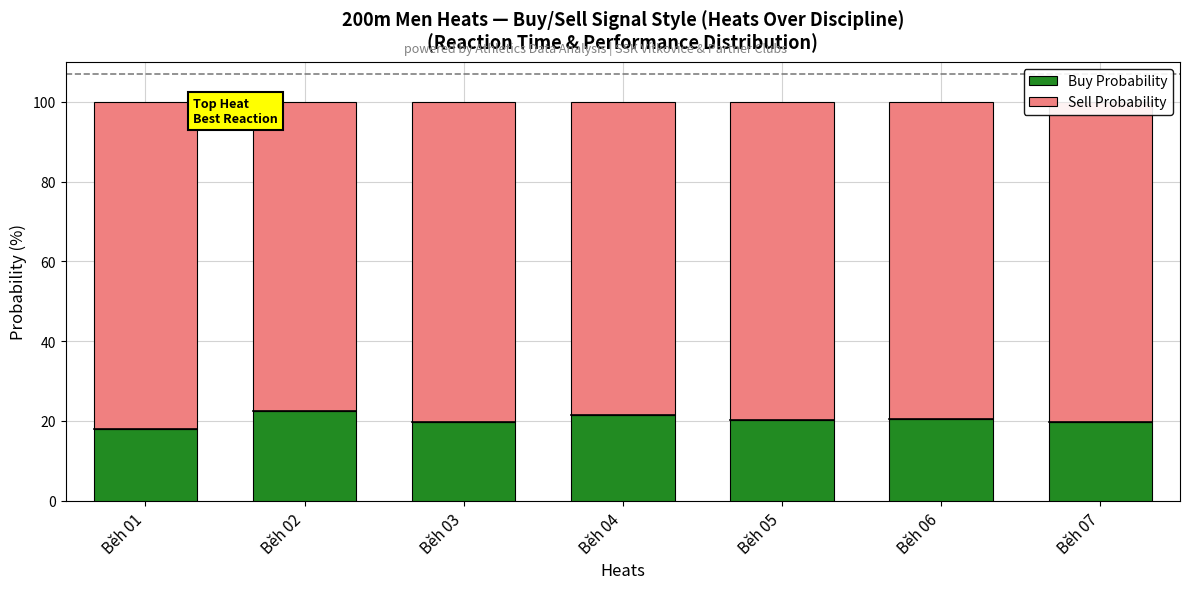

What is the maximum value for Buy Probability?

22.4